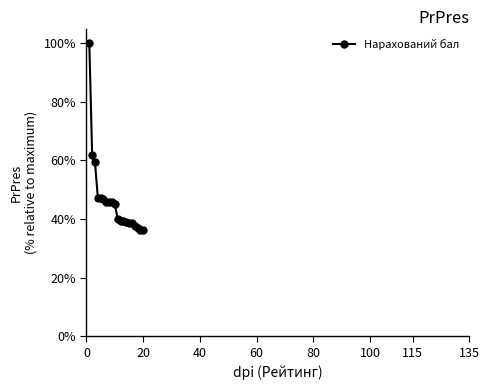

What is the value of the 9th point from the left?

45.7